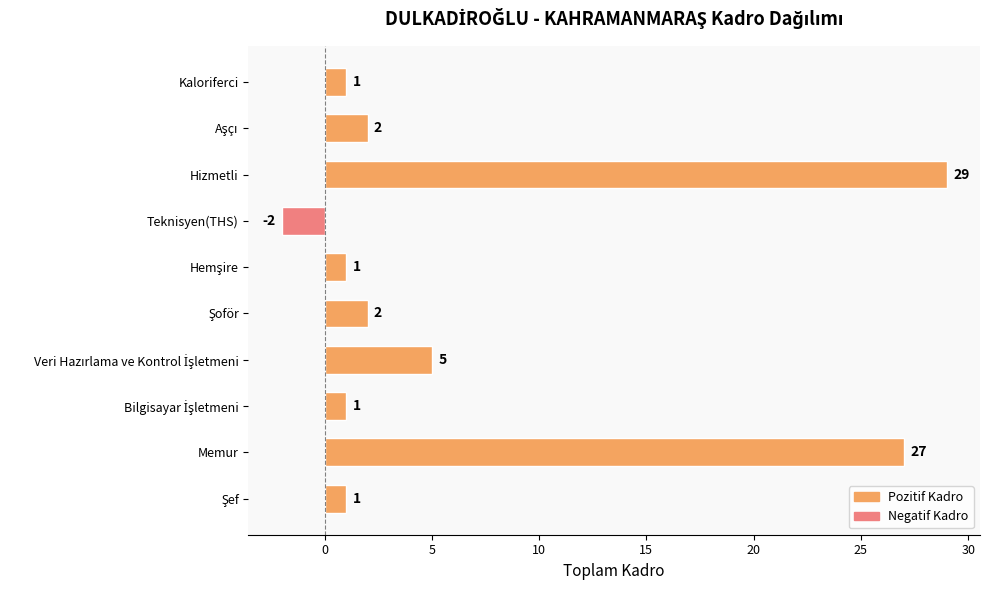

How many values are above zero?

9